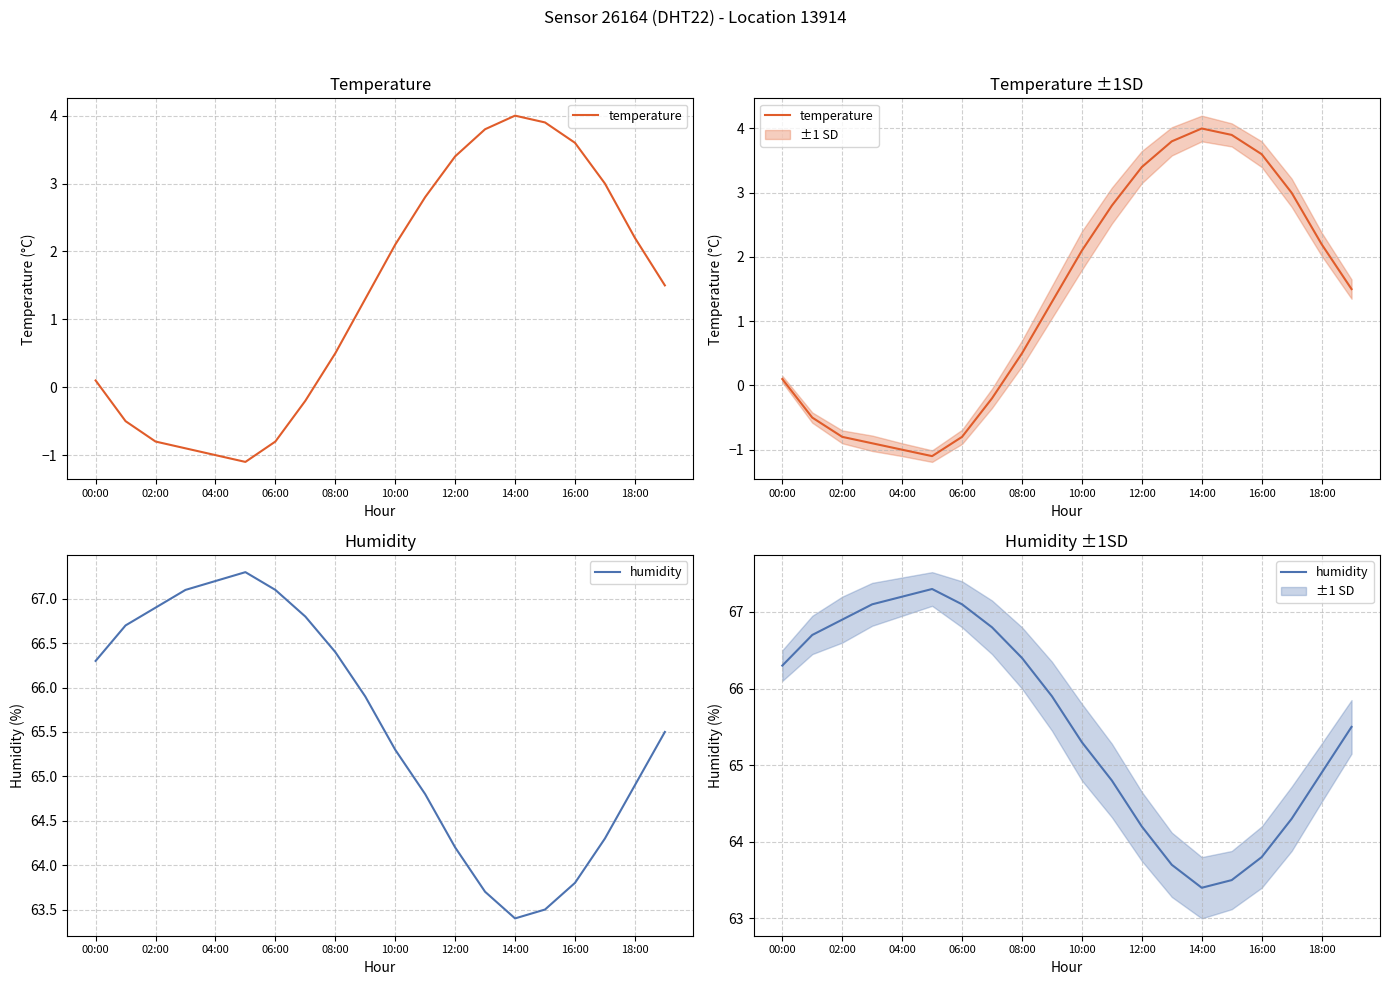

What is the minimum value shown in the chart?

-1.1